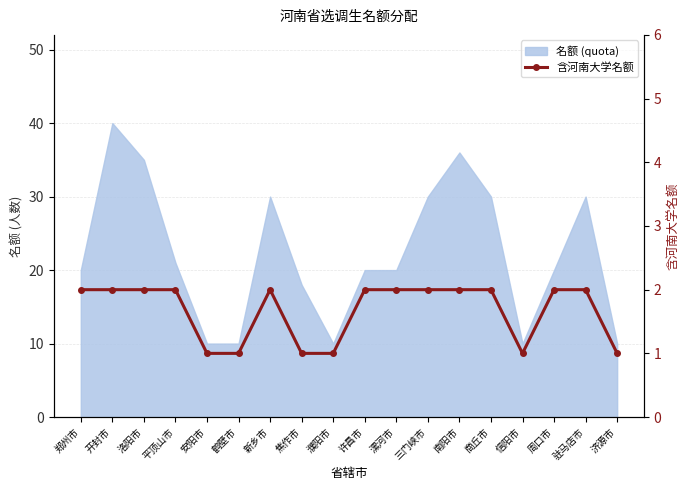

Which category has the lowest value across all series?

安阳市